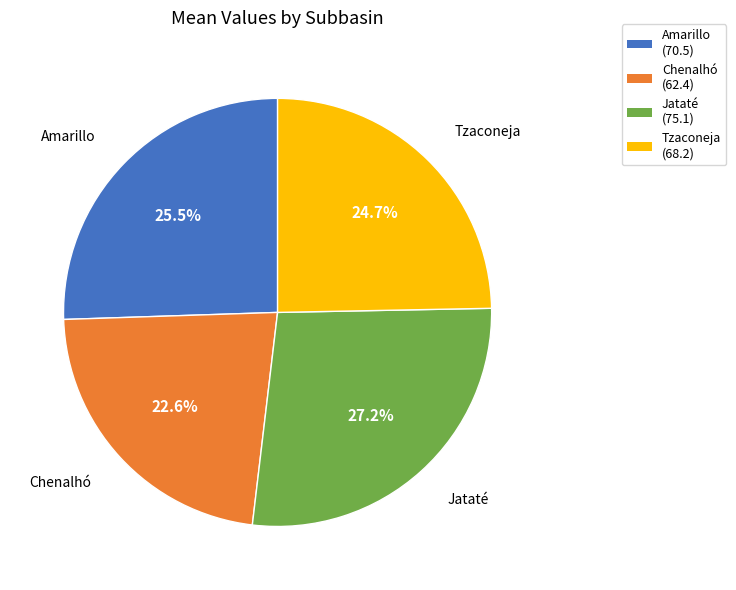

To the nearest percent, what is the average slice percentage?

25%